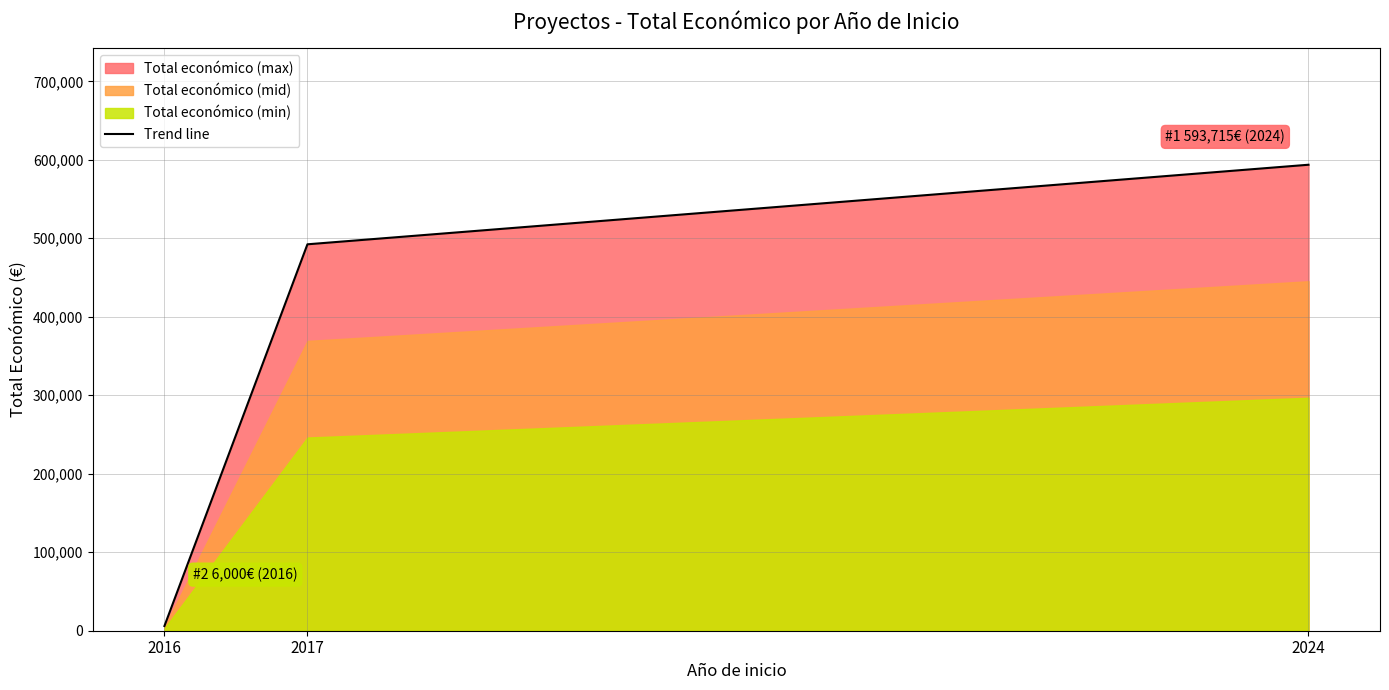

List the labels in order of value, largest first.

2024, 2017, 2016